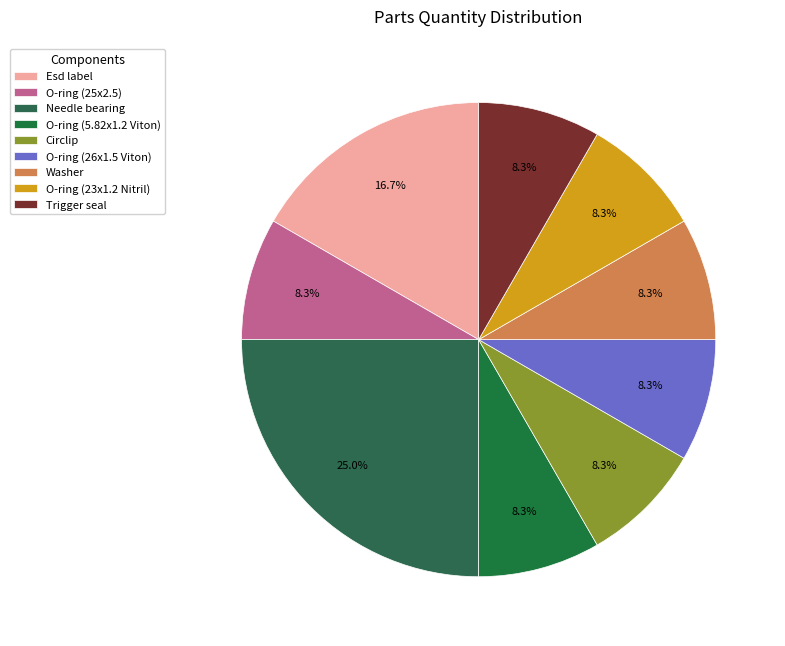

Rank the categories by value from lowest to highest.

O-ring (25x2.5), O-ring (5.82x1.2 Viton), Circlip, O-ring (26x1.5 Viton), Washer, O-ring (23x1.2 Nitril), Trigger seal, Esd label, Needle bearing